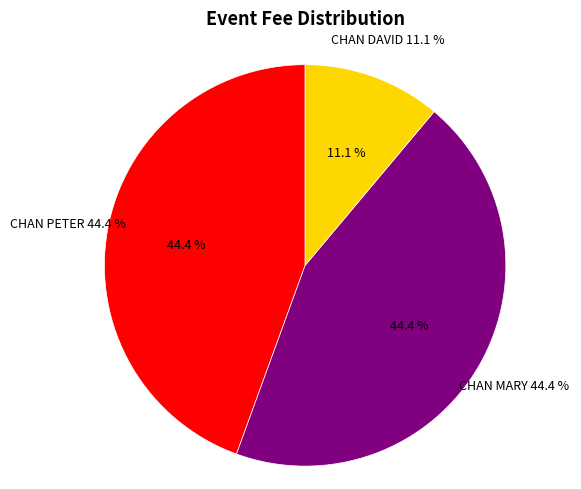

Which category has the biggest portion of the pie?

CHAN PETER